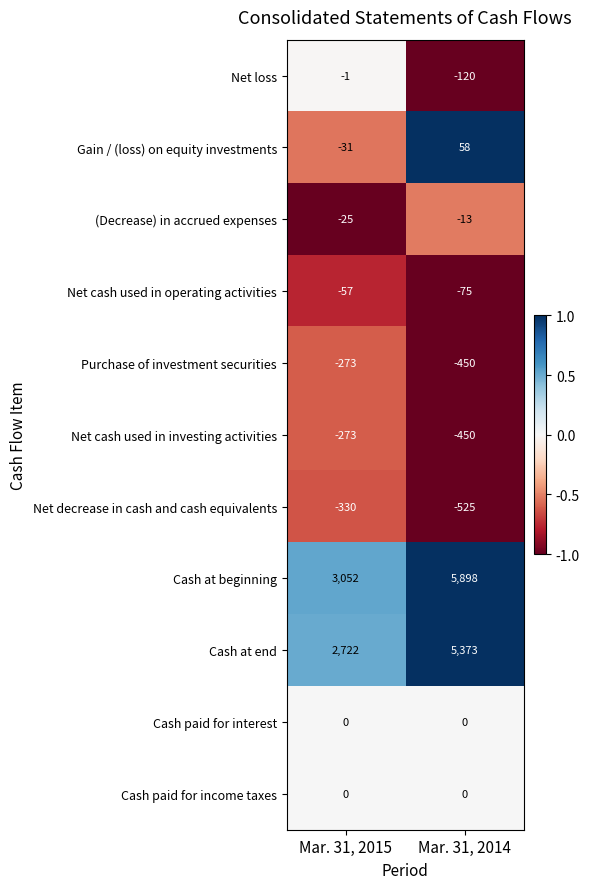

Reading left to right, what are all the values shown in this chart?

Net loss: Mar. 31, 2015=-1	Mar. 31, 2014=-120
Gain / (loss) on equity investments: Mar. 31, 2015=-31	Mar. 31, 2014=58
(Decrease) in accrued expenses: Mar. 31, 2015=-25	Mar. 31, 2014=-13
Net cash used in operating activities: Mar. 31, 2015=-57	Mar. 31, 2014=-75
Purchase of investment securities: Mar. 31, 2015=-273	Mar. 31, 2014=-450
Net cash used in investing activities: Mar. 31, 2015=-273	Mar. 31, 2014=-450
Net decrease in cash and cash equivalents: Mar. 31, 2015=-330	Mar. 31, 2014=-525
Cash at beginning: Mar. 31, 2015=3052	Mar. 31, 2014=5898
Cash at end: Mar. 31, 2015=2722	Mar. 31, 2014=5373
Cash paid for interest: Mar. 31, 2015=0	Mar. 31, 2014=0
Cash paid for income taxes: Mar. 31, 2015=0	Mar. 31, 2014=0